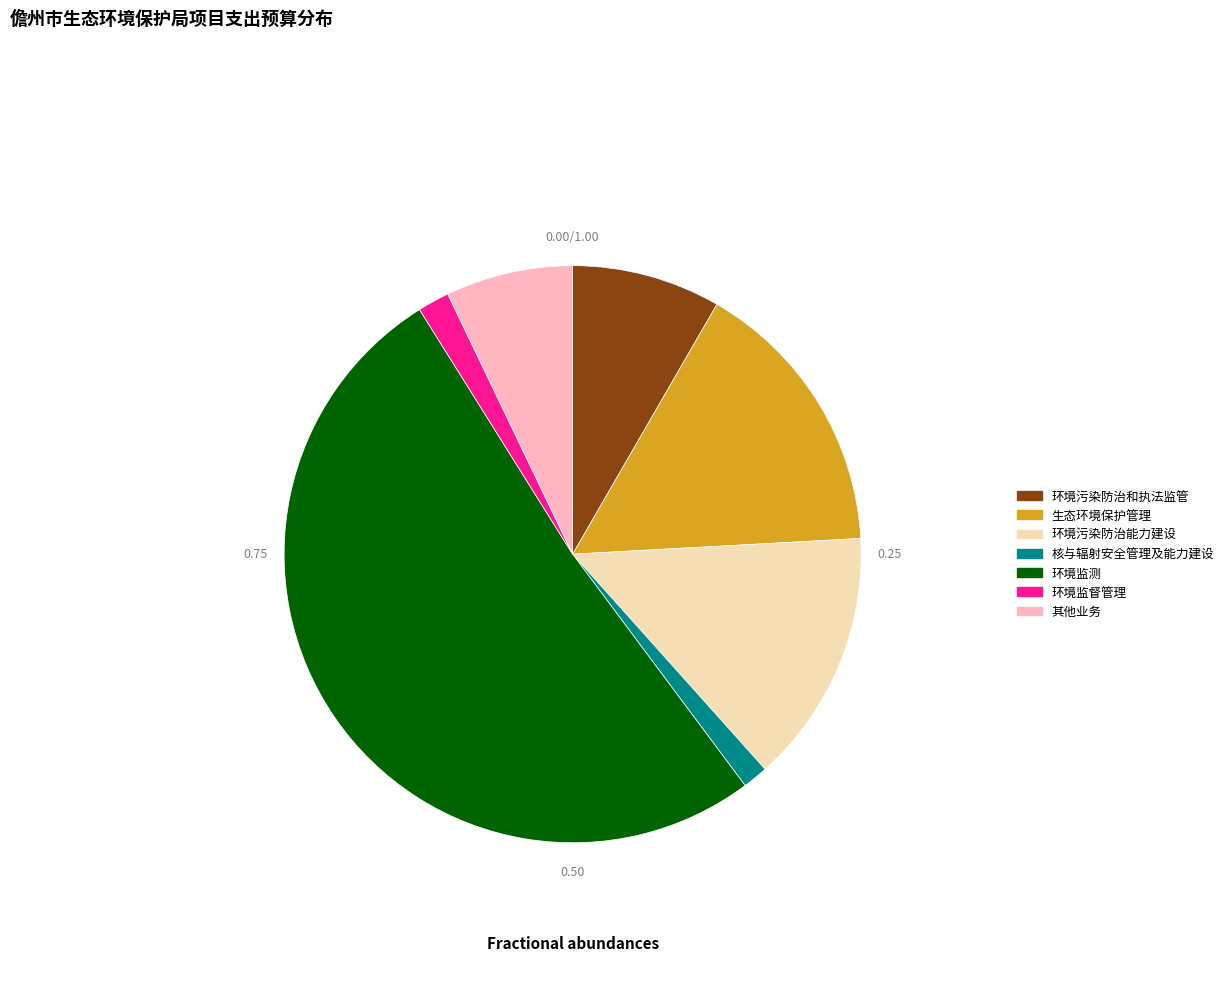

Do 环境污染防治和执法监管 and 其他业务 together represent more than half of the pie?

No